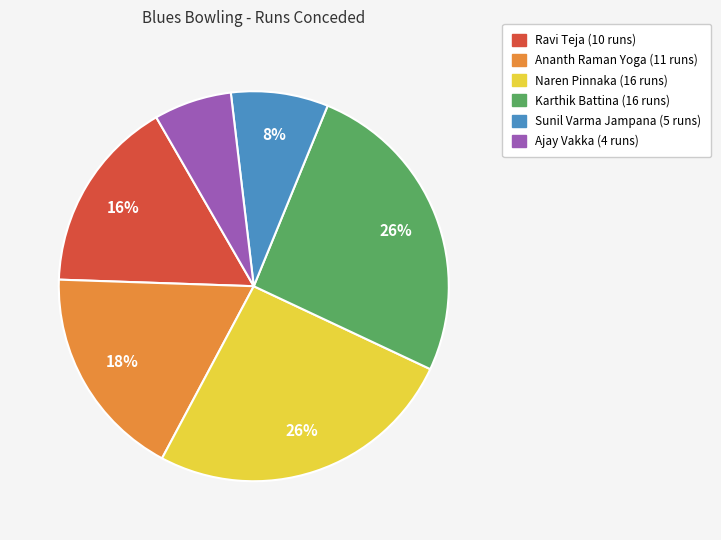

Does Sunil Varma Jampana account for over 50% of the chart?

No